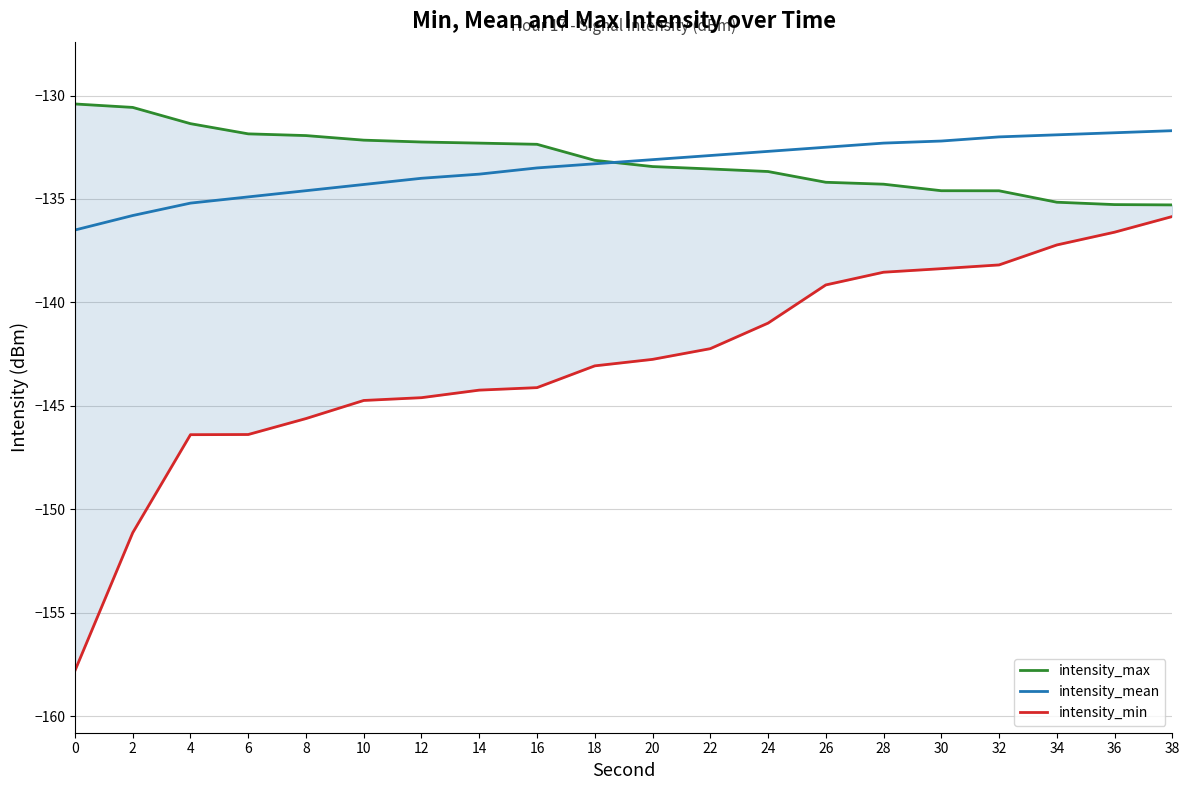

Reading left to right, what are all the values shown in this chart?

intensity_max: 0=-130.4	2=-130.6	4=-131.4	6=-131.9	8=-131.9	10=-132.2	12=-132.2	14=-132.3	16=-132.4	18=-133.1	20=-133.4	22=-133.5	24=-133.7	26=-134.2	28=-134.3	30=-134.6	32=-134.6	34=-135.2	36=-135.3	38=-135.3
intensity_mean: 0=-136.5	2=-135.8	4=-135.2	6=-134.9	8=-134.6	10=-134.3	12=-134.0	14=-133.8	16=-133.5	18=-133.3	20=-133.1	22=-132.9	24=-132.7	26=-132.5	28=-132.3	30=-132.2	32=-132.0	34=-131.9	36=-131.8	38=-131.7
intensity_min: 0=-157.8	2=-151.1	4=-146.4	6=-146.4	8=-145.6	10=-144.7	12=-144.6	14=-144.2	16=-144.1	18=-143.1	20=-142.8	22=-142.2	24=-141.0	26=-139.2	28=-138.5	30=-138.4	32=-138.2	34=-137.2	36=-136.6	38=-135.8